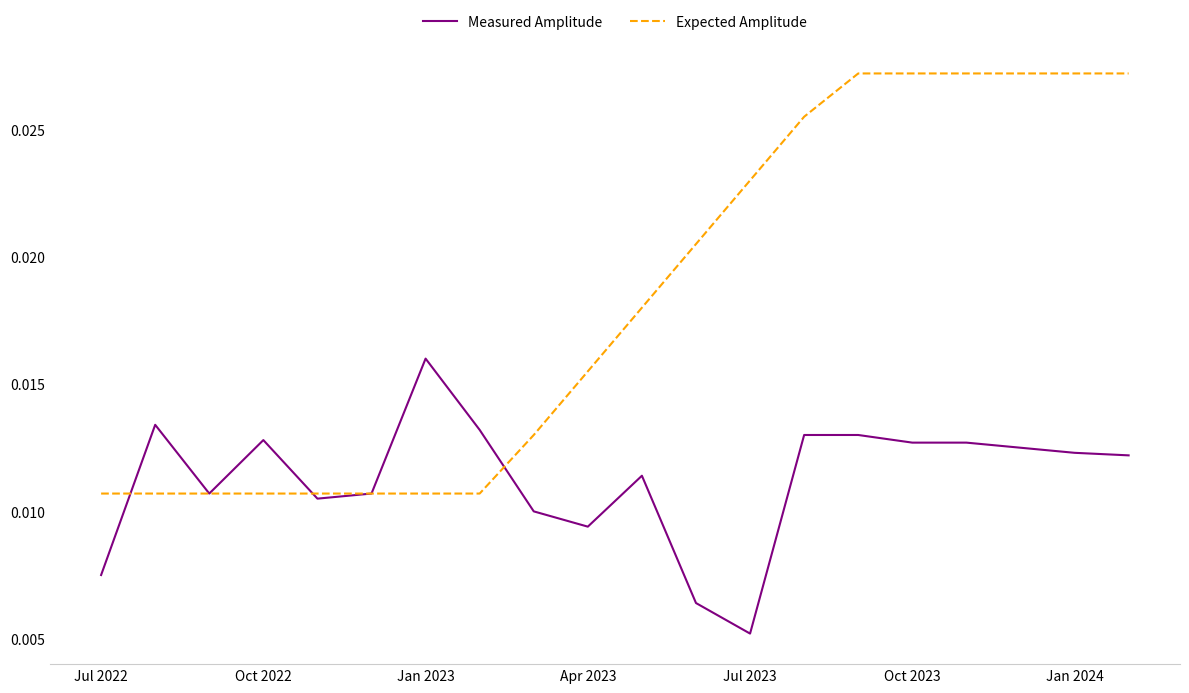

Rank the series by their maximum value, from highest to lowest.

Expected Amplitude, Measured Amplitude